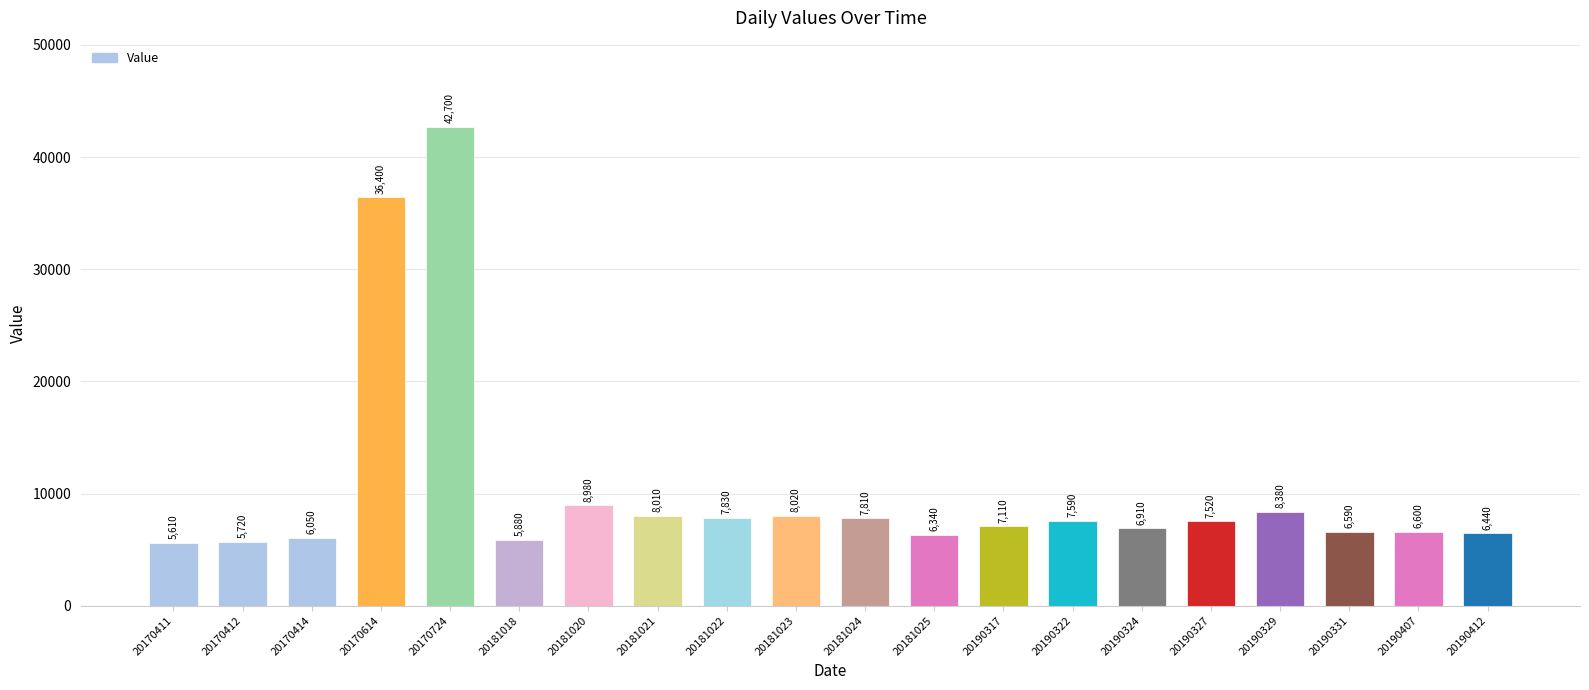

Is it true that the value at 20190412 is 4315?

False